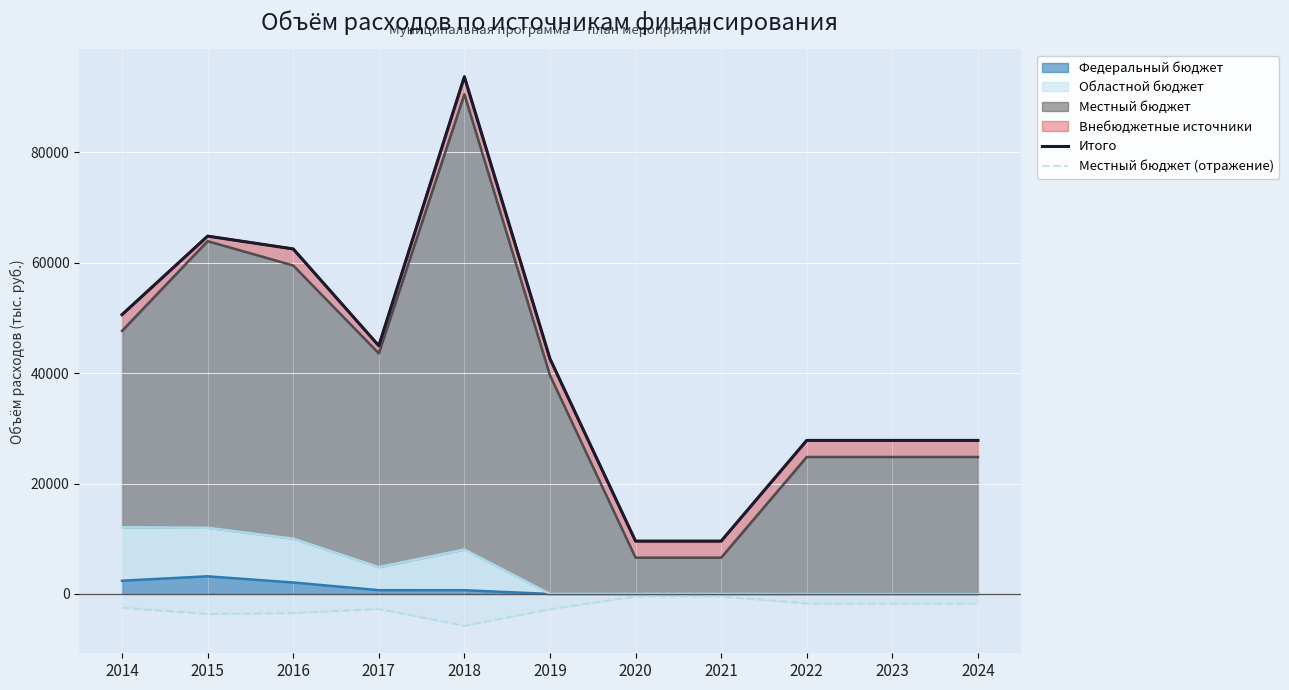

At which label is Местный бюджет (отражение) closest to -3115?

2019